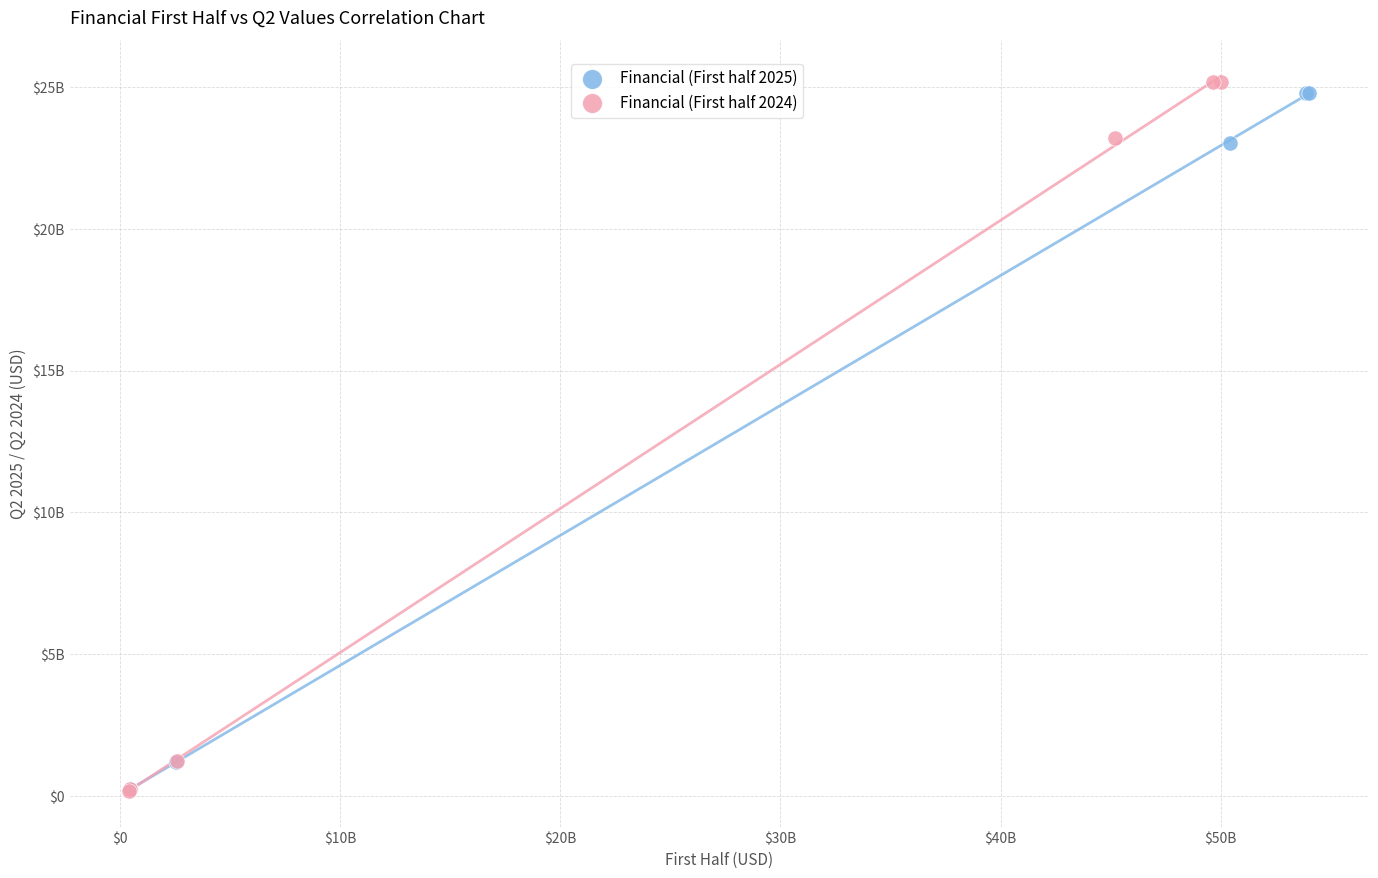

Which series has the largest Y range (max minus min)?

Financial (First half 2024)